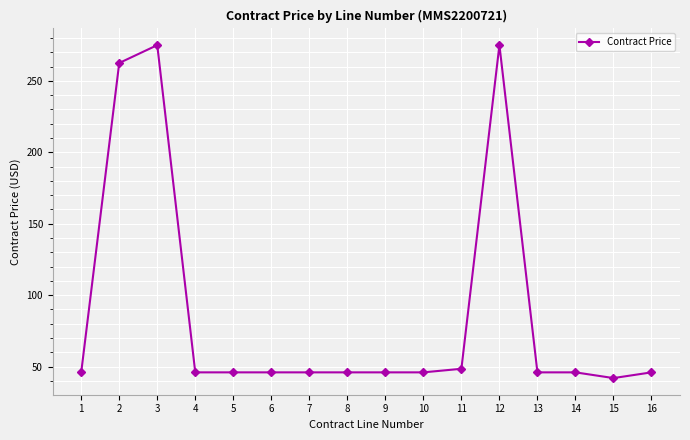

Does the chart display data point markers on the line(s)?

Yes